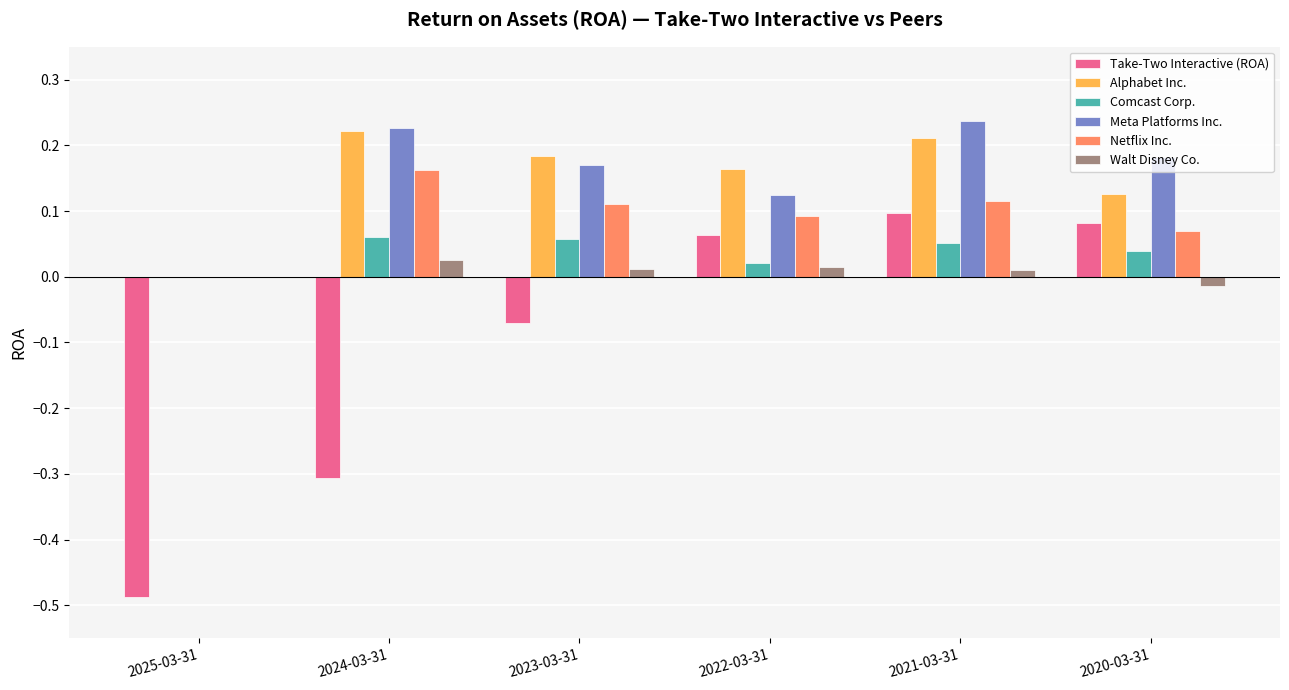

Where is Walt Disney Co. nearest to the value 0?

2025-03-31